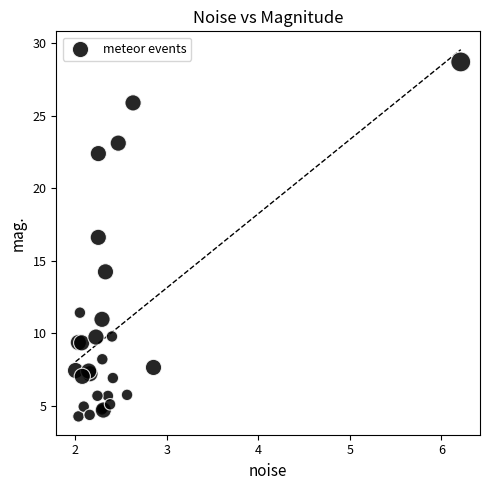

What Y value in the scatter plot is closest to 16?

16.6